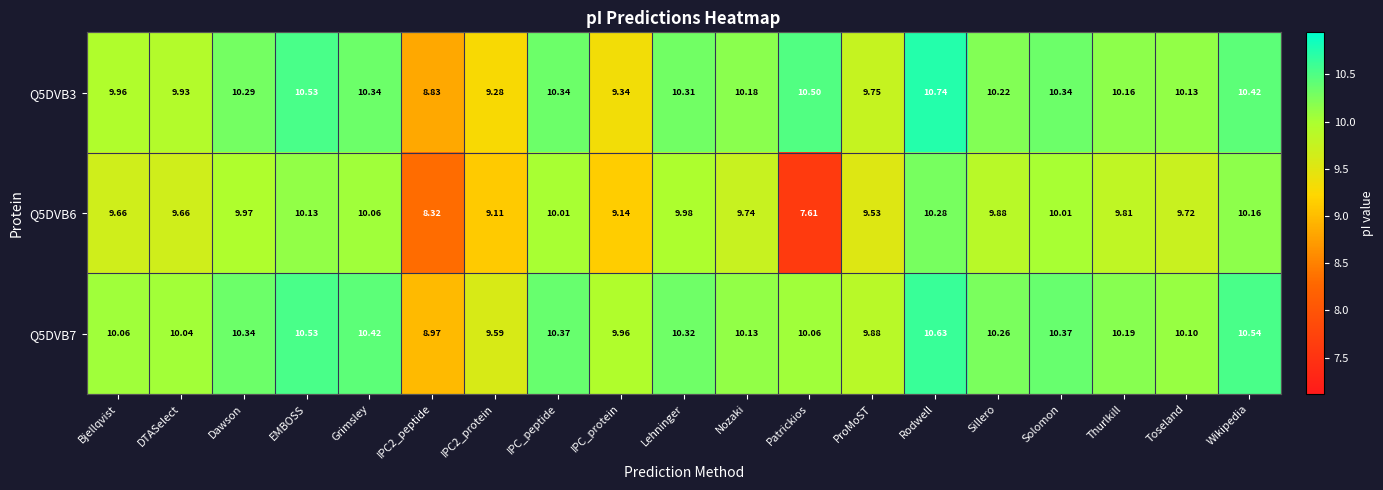

Which label corresponds to the largest value in the chart?

Rodwell